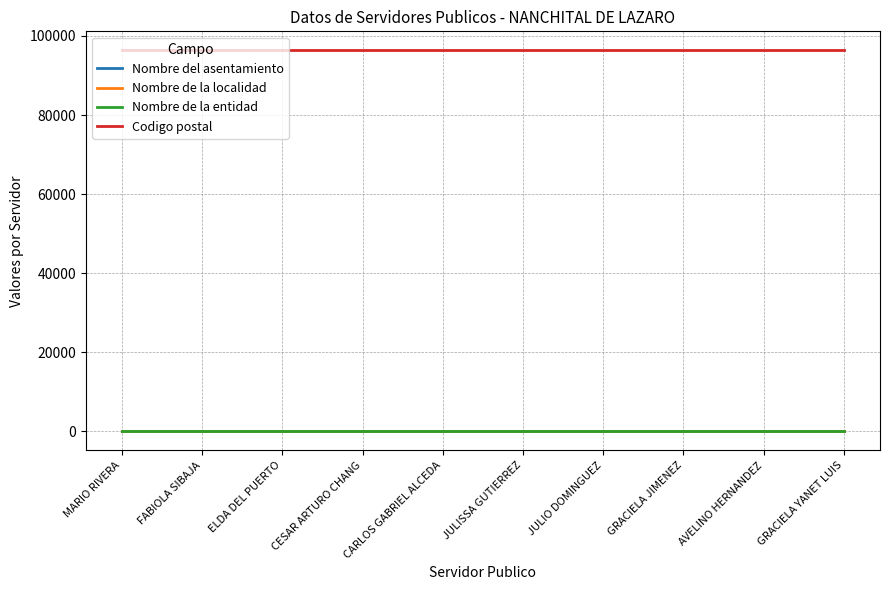

Which category has the lowest value in the Nombre de la entidad series?

MARIO RIVERA